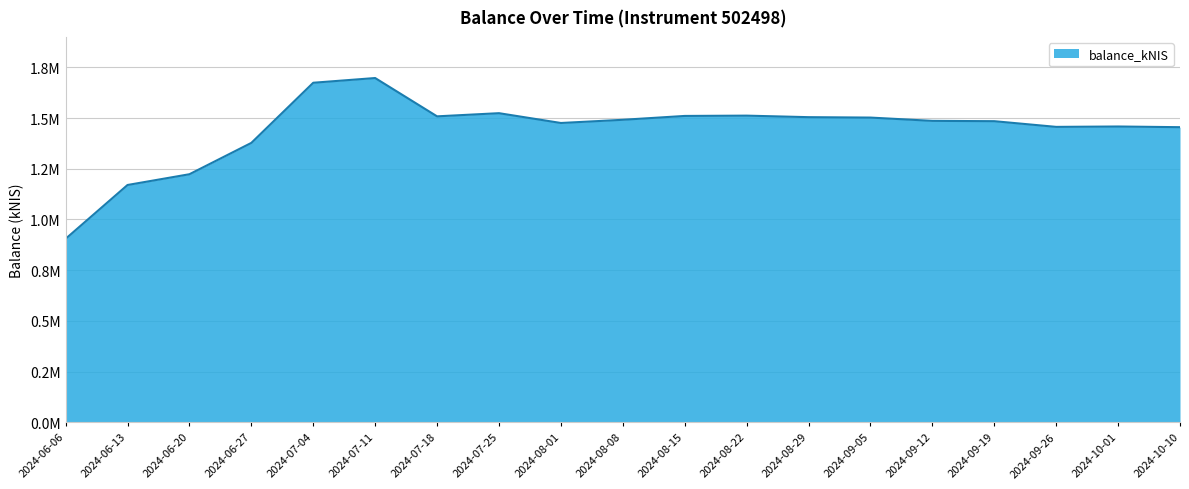

Rank the categories by value from lowest to highest.

2024-06-06, 2024-06-13, 2024-06-20, 2024-06-27, 2024-10-10, 2024-09-26, 2024-10-01, 2024-08-01, 2024-09-19, 2024-09-12, 2024-08-08, 2024-09-05, 2024-08-29, 2024-07-18, 2024-08-15, 2024-08-22, 2024-07-25, 2024-07-04, 2024-07-11